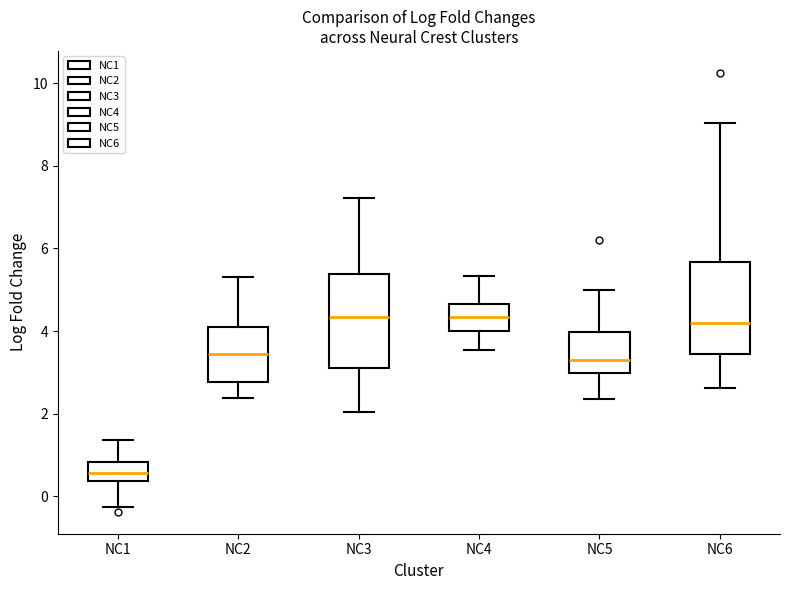

Reading left to right, read every box against the y-axis: the position of its median line, the range the box covers, and the ends of its whiskers. The values are not printed on the chart, so give them approximately, as read against the axis.

NC1: median 0.6, box 0.4 to 0.8, whiskers -0.2 to 1.4
NC2: median 3.4, box 2.8 to 4.0, whiskers 2.4 to 5.4
NC3: median 4.4, box 3.0 to 5.4, whiskers 2.0 to 7.2
NC4: median 4.4, box 4.0 to 4.6, whiskers 3.6 to 5.4
NC5: median 3.2, box 3.0 to 4.0, whiskers 2.4 to 5.0
NC6: median 4.2, box 3.4 to 5.6, whiskers 2.6 to 9.0